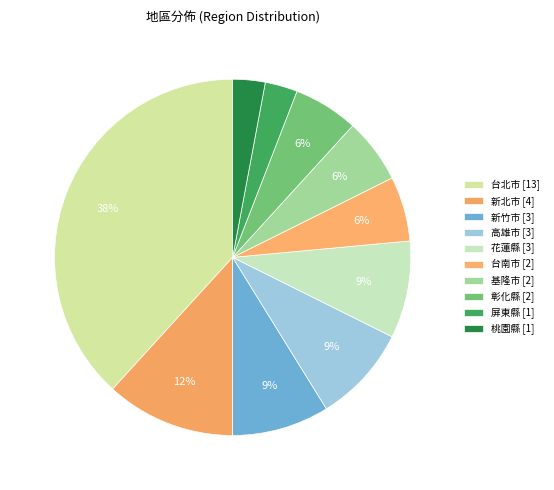

To the nearest percent, what is the combined percentage of 台南市 and 桃園縣?

9%